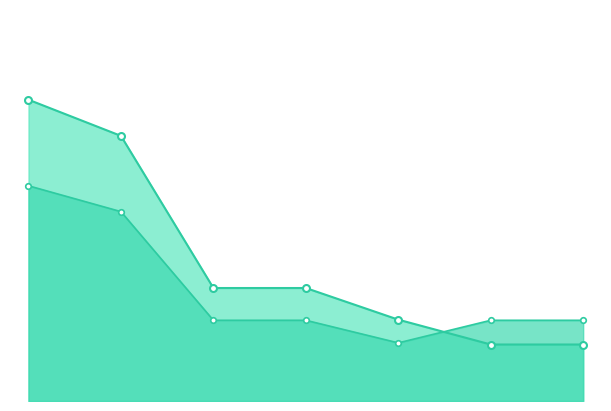

Is it true that Adjusted Score equals 21.0 at 0?

True